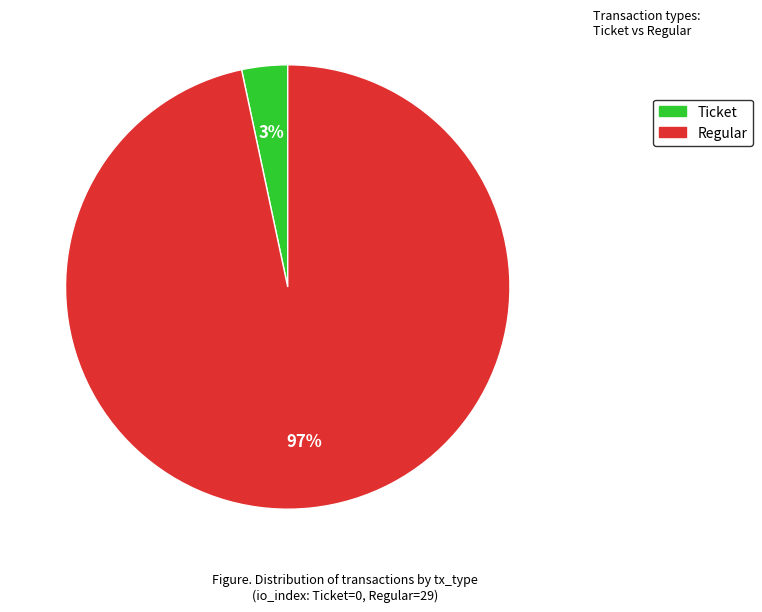

Is there a majority slice in this chart?

Yes